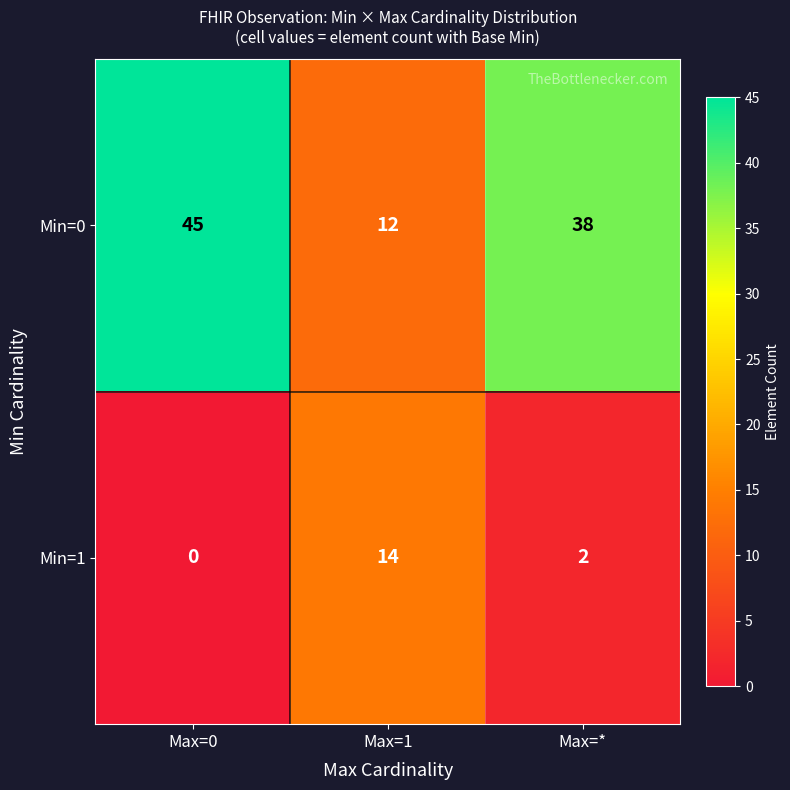

How many categories are shown in the chart?

3